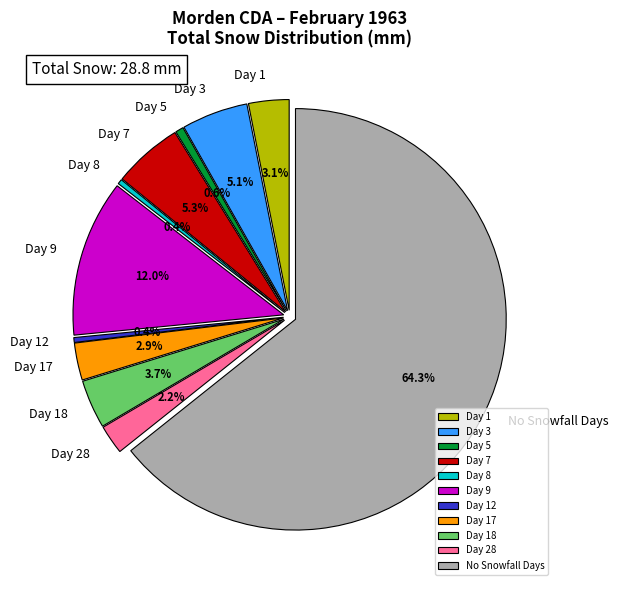

Is Day 15 the majority of the pie?

No